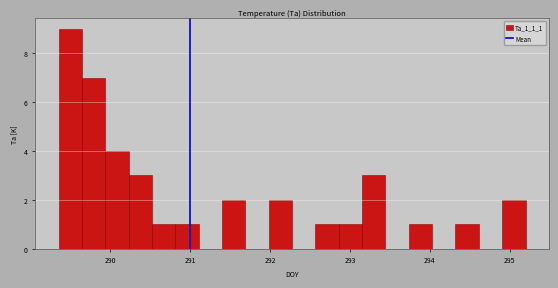

Read against the x-axis, roughly where is the centre of the tallest bar?

289.5